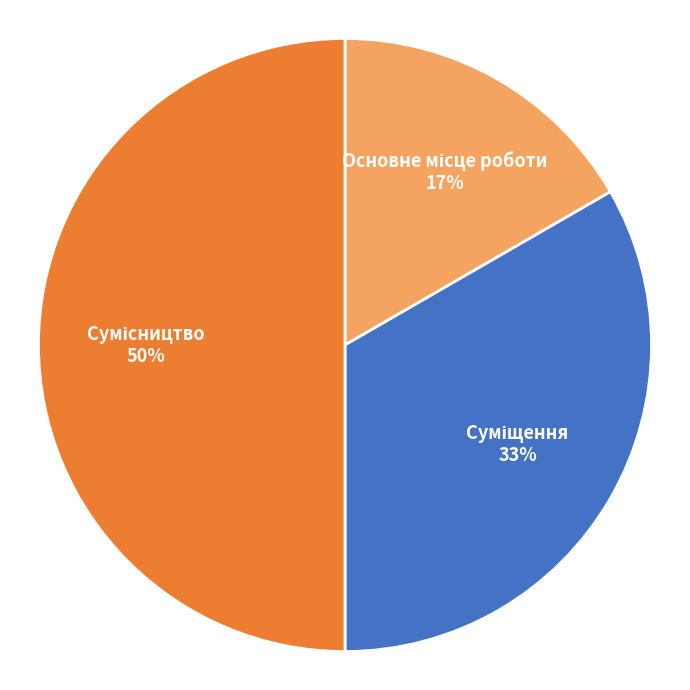

To the nearest percent, what is the difference between the largest and smallest slice percentages?

33%